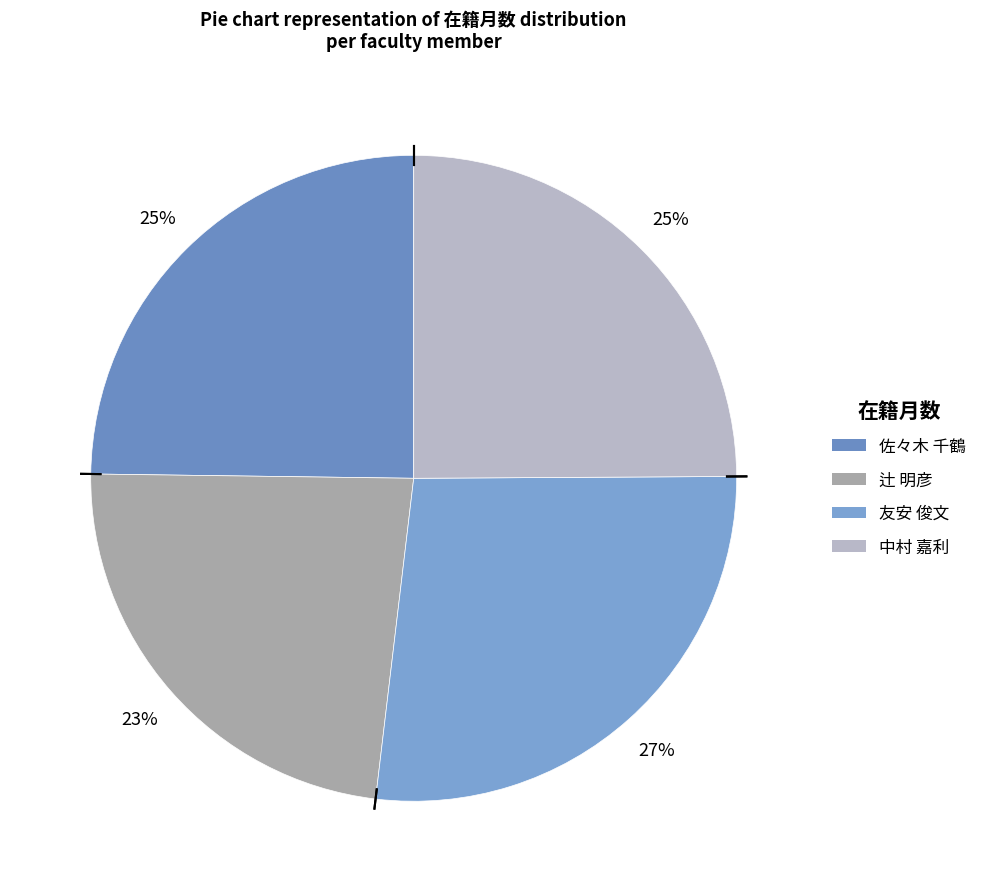

Which slice is the smallest?

辻 明彦